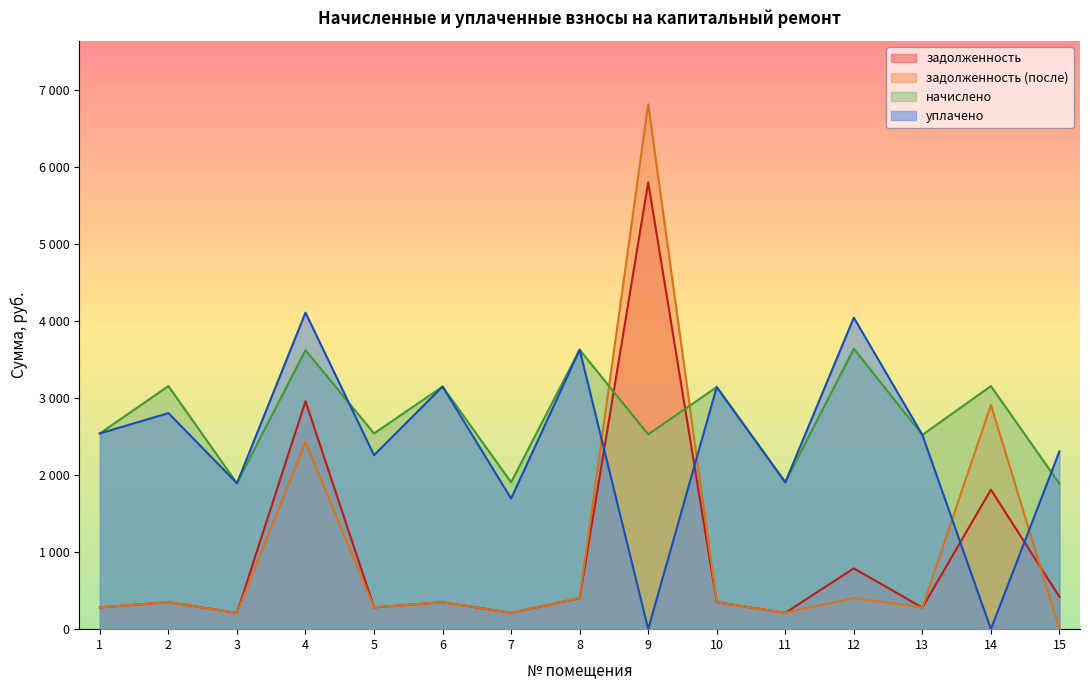

Does the chart display data point markers on the line(s)?

No